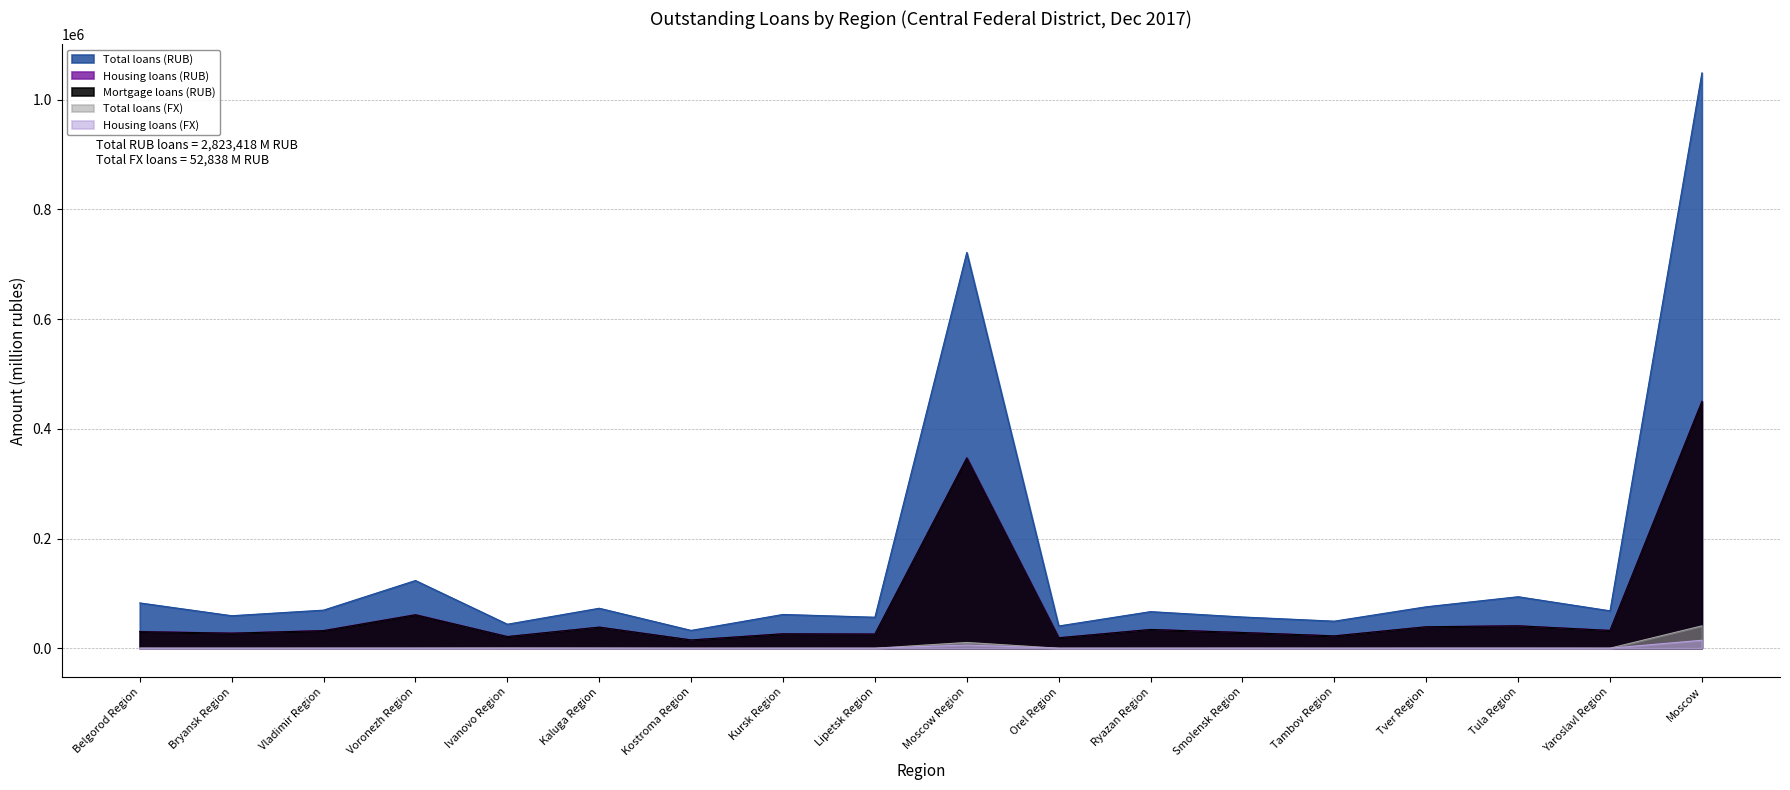

At which category does Mortgage loans (RUB) reach its first local valley?

Bryansk Region